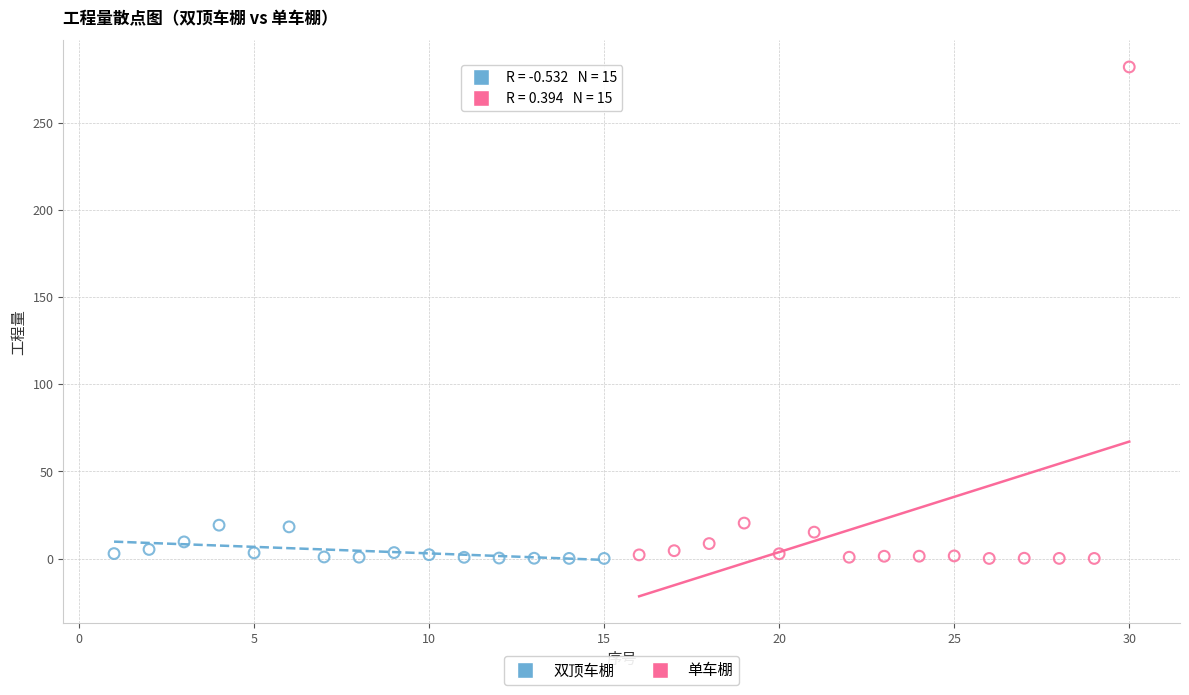

Which series has the largest Y range (max minus min)?

单车棚